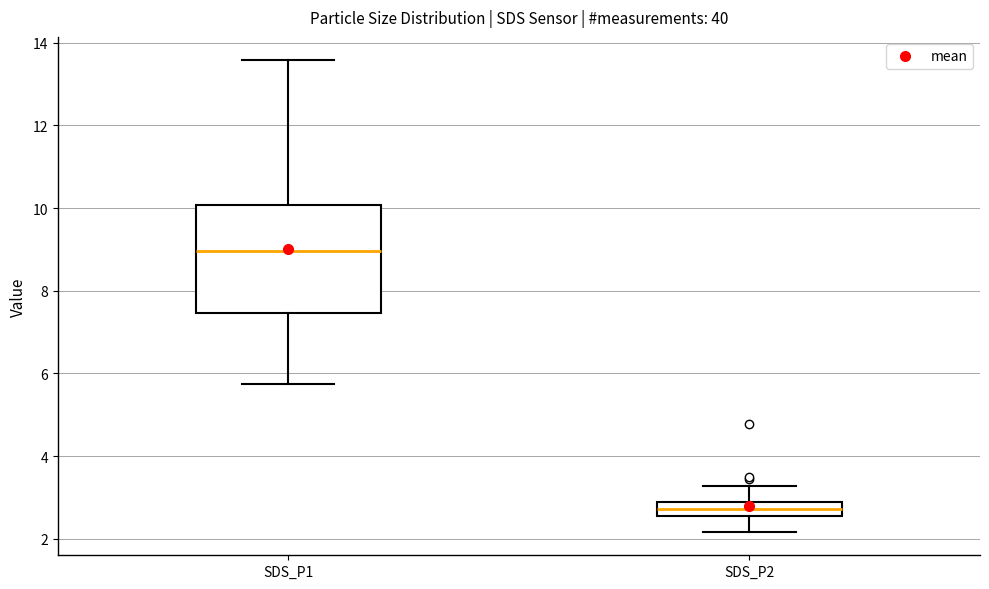

Where is the lower edge of the box for SDS_P1 on the y-axis? The values are not printed on the chart, so give them approximately, as read against the axis.

7.4